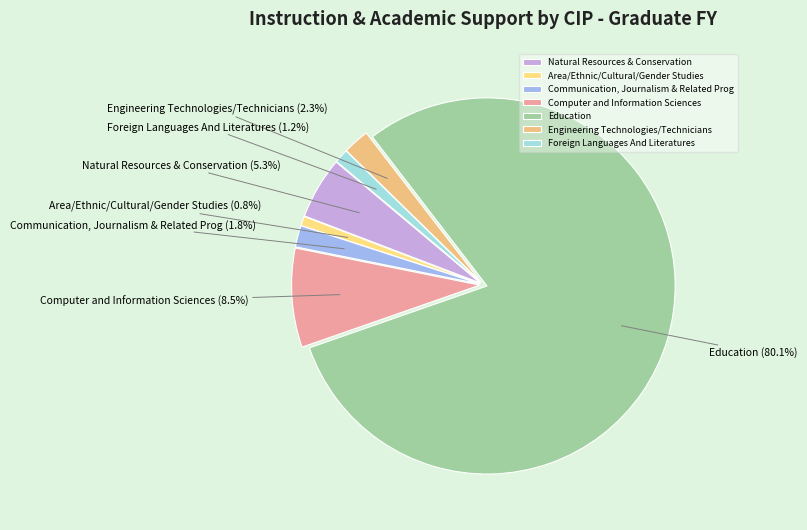

Do Foreign Languages And Literatures and Computer and Information Sciences together represent more than half of the pie?

No